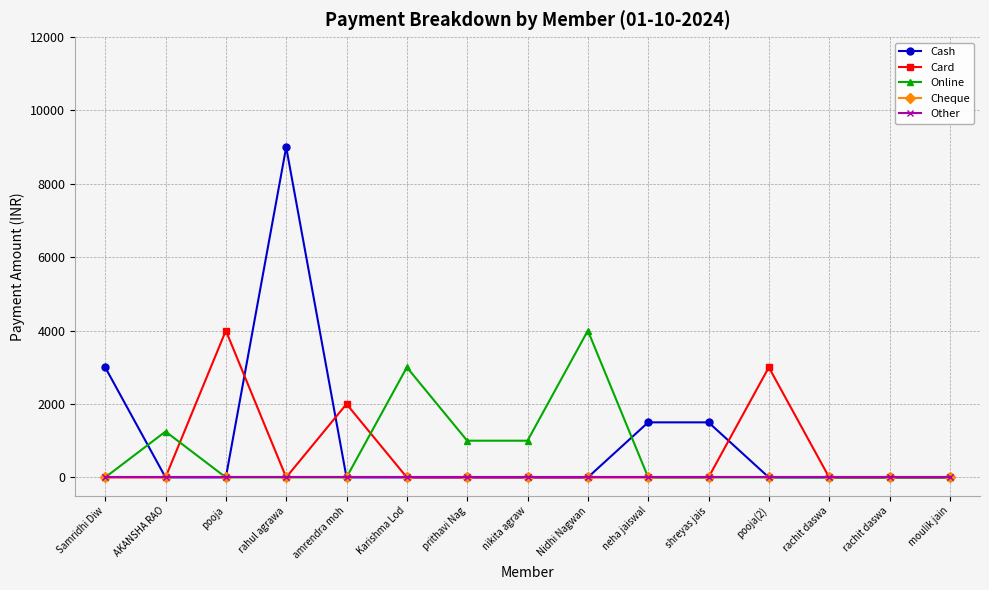

Is this an area chart (filled region under the line)?

No